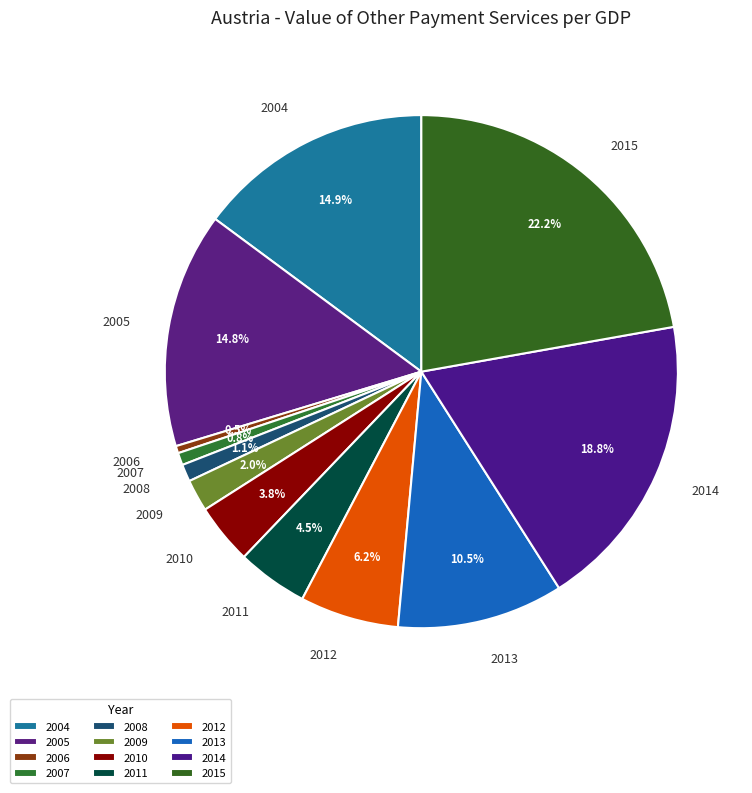

Do 2008 and 2007 together represent more than half of the pie?

No